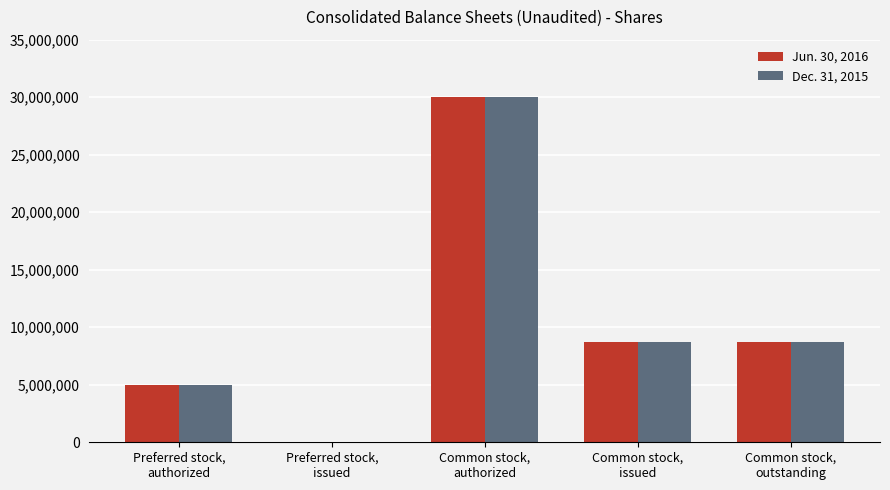

Reading left to right, what are all the values shown in this chart?

Jun. 30, 2016: Preferred stock,
authorized=5000000	Preferred stock,
issued=0	Common stock,
authorized=30000000	Common stock,
issued=8699712	Common stock,
outstanding=8699712
Dec. 31, 2015: Preferred stock,
authorized=5000000	Preferred stock,
issued=0	Common stock,
authorized=30000000	Common stock,
issued=8699712	Common stock,
outstanding=8699712